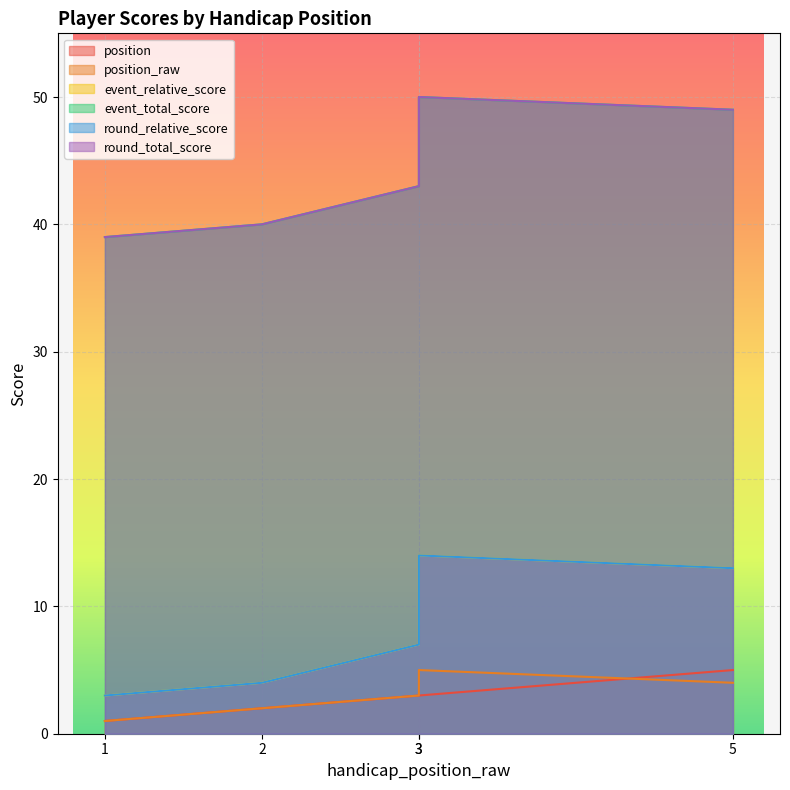

Rank the series at 2 from highest to lowest value.

event_total_score, round_total_score, event_relative_score, round_relative_score, position, position_raw